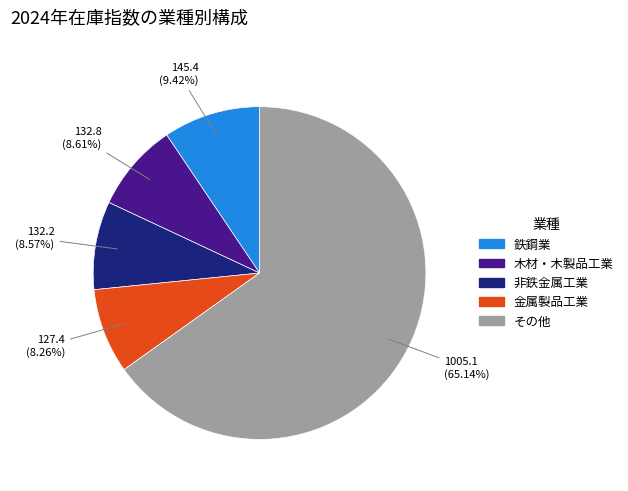

Is there a majority slice in this chart?

Yes